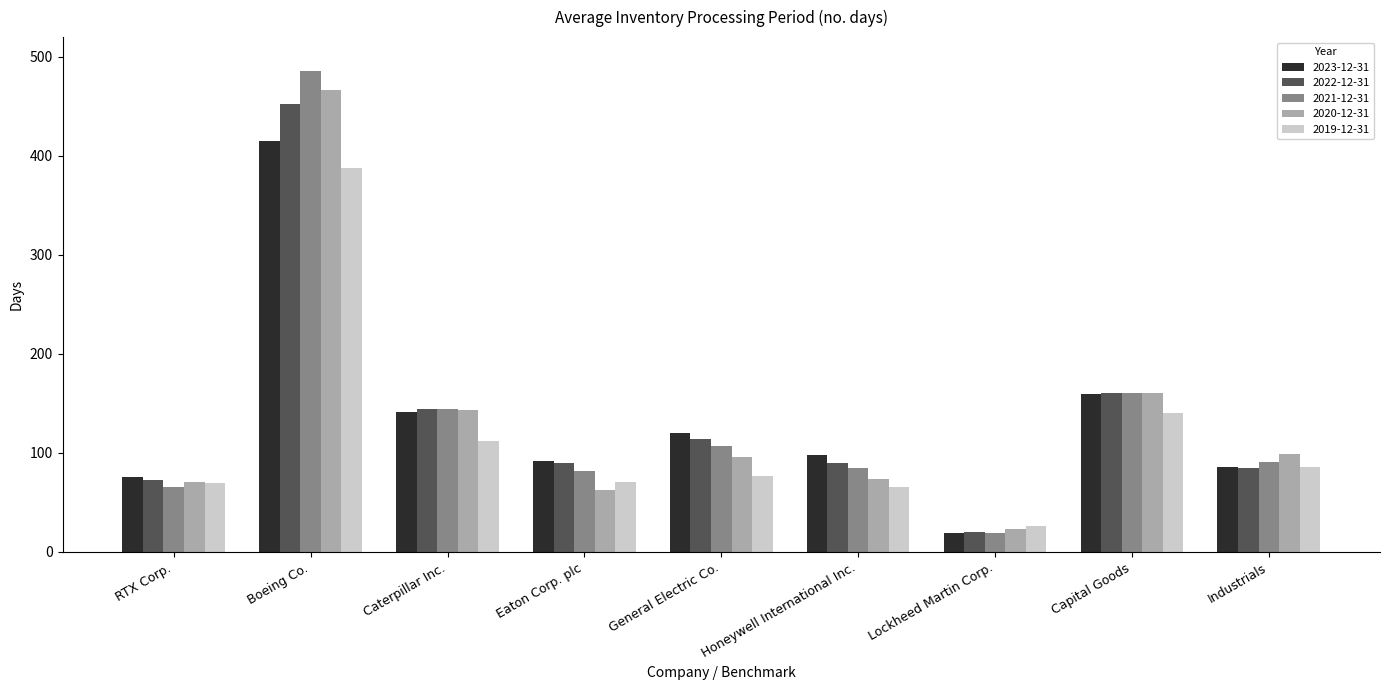

What is the total value across all series at Caterpillar Inc.?

684